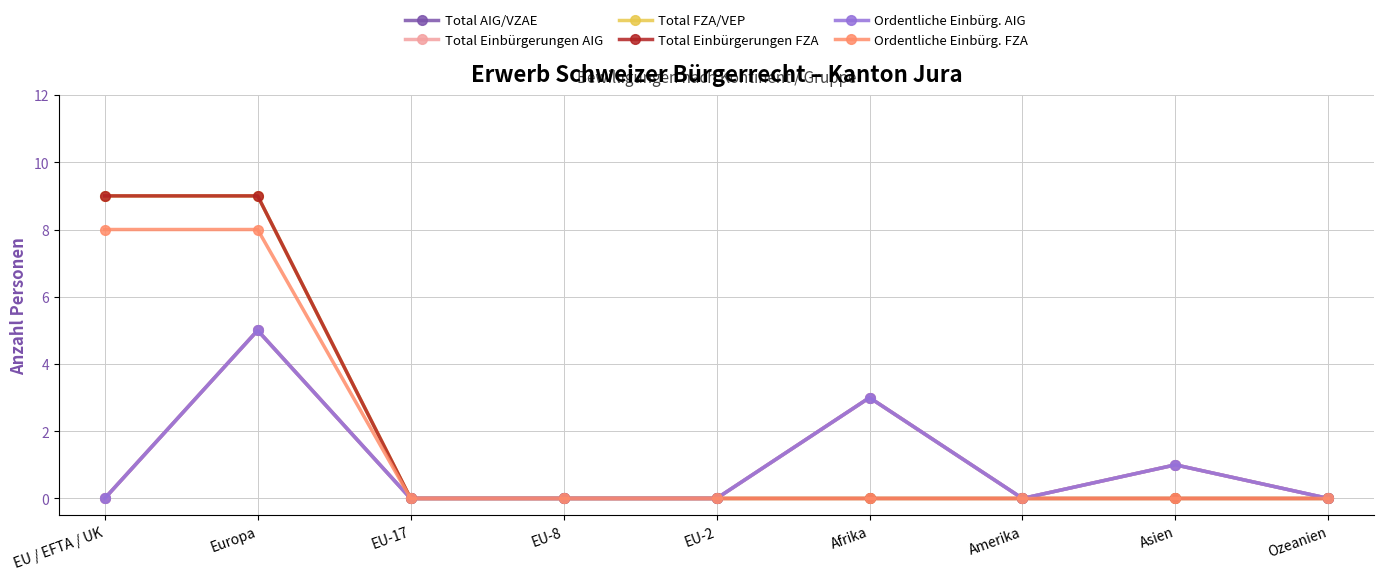

What is the total value across all series at Europa?

41